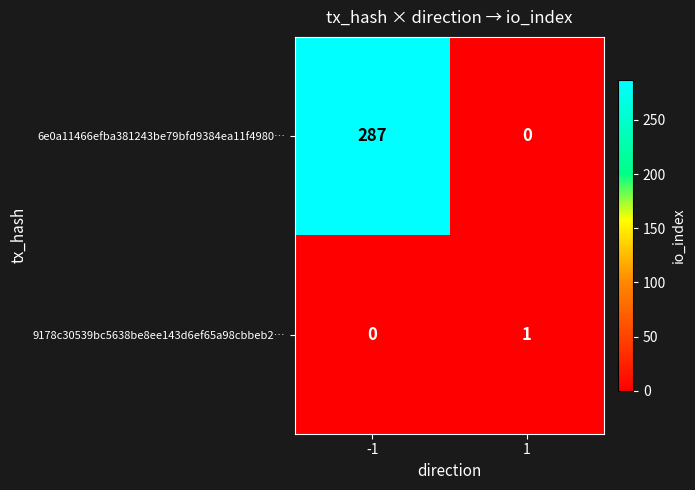

At which category is the sum across all series the highest?

-1